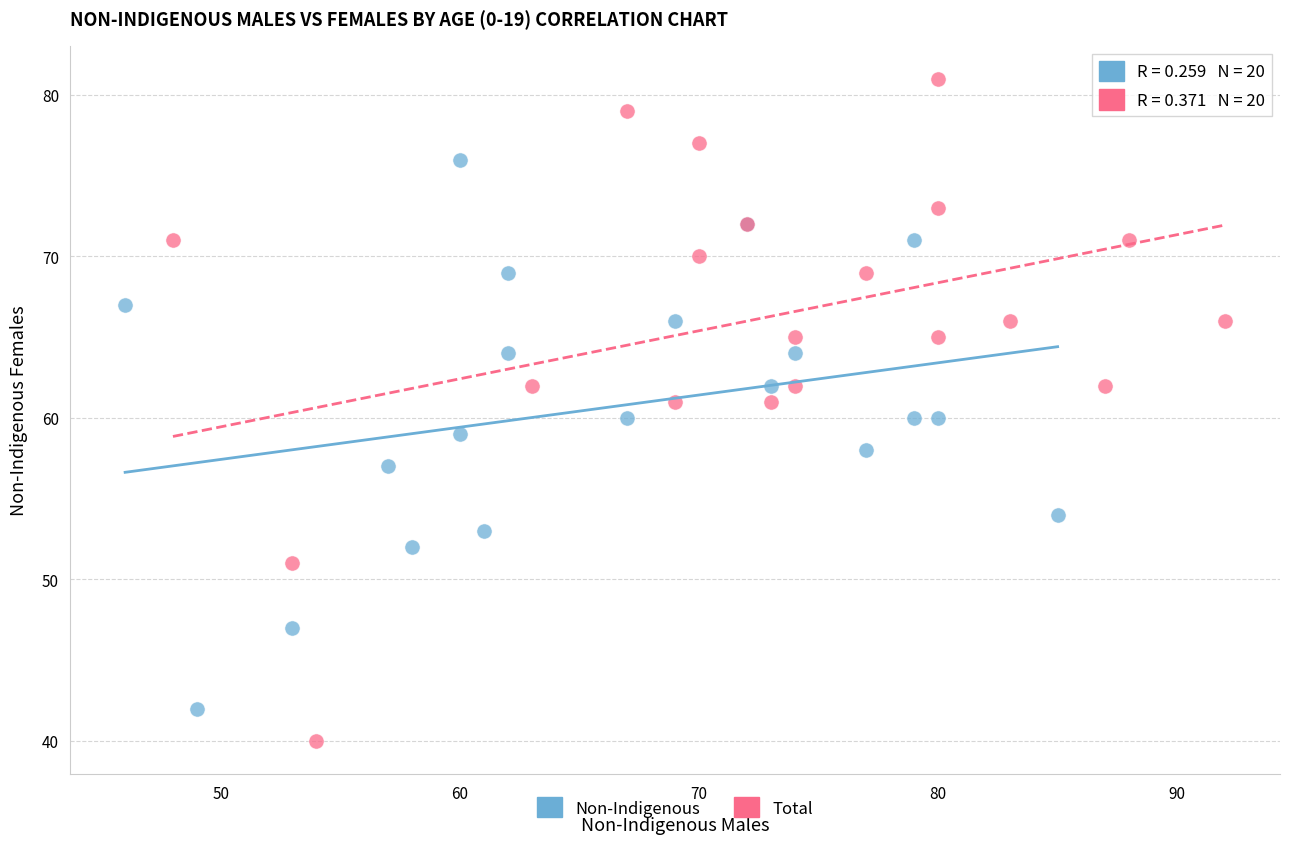

Which series reaches the minimum Y coordinate?

Total